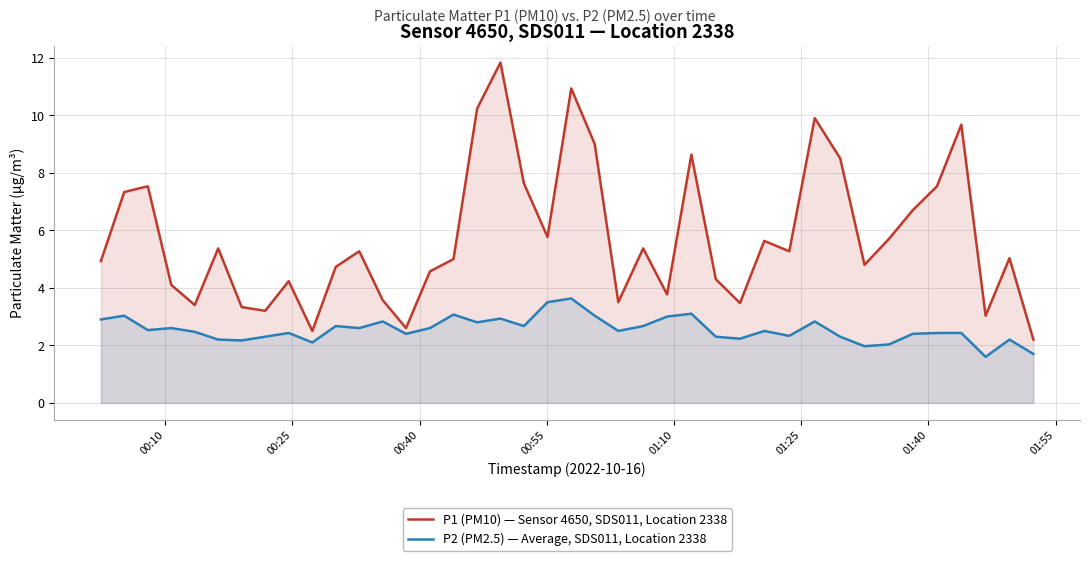

What is the average value of the P1 (PM10) — Sensor 4650, SDS011, Location 2338 series?

5.8